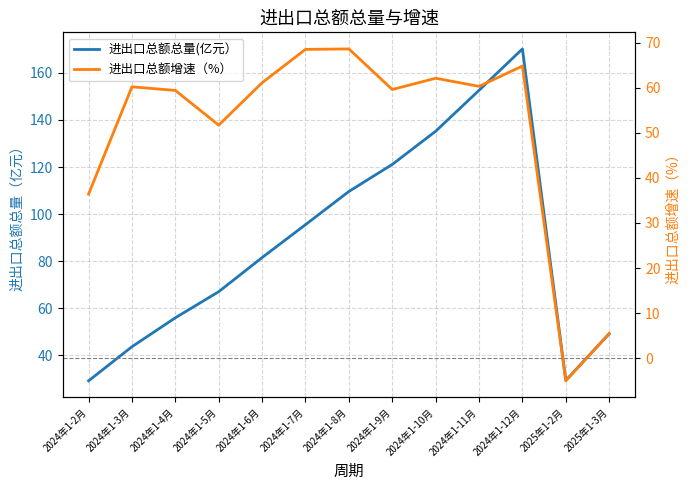

Rank the series at 2024年1-5月 from lowest to highest value.

进出口总额增速（%）, 进出口总额总量(亿元）